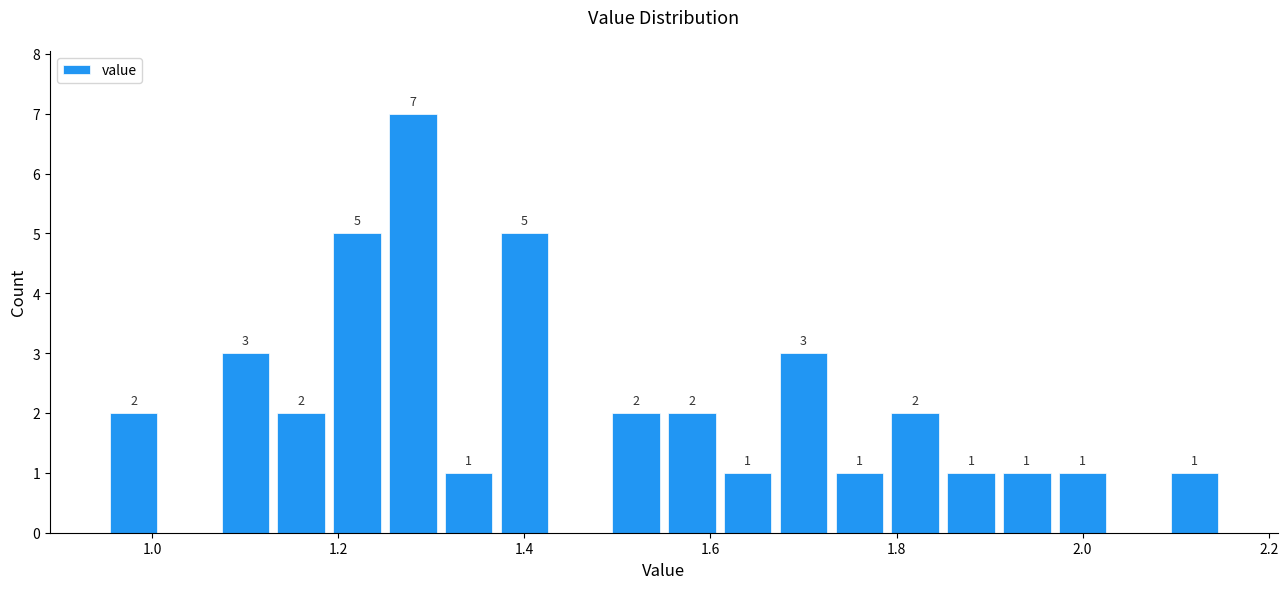

Around what value on the x-axis is the tallest bar? Give the approximate position of its centre, as read against the axis.

1.28